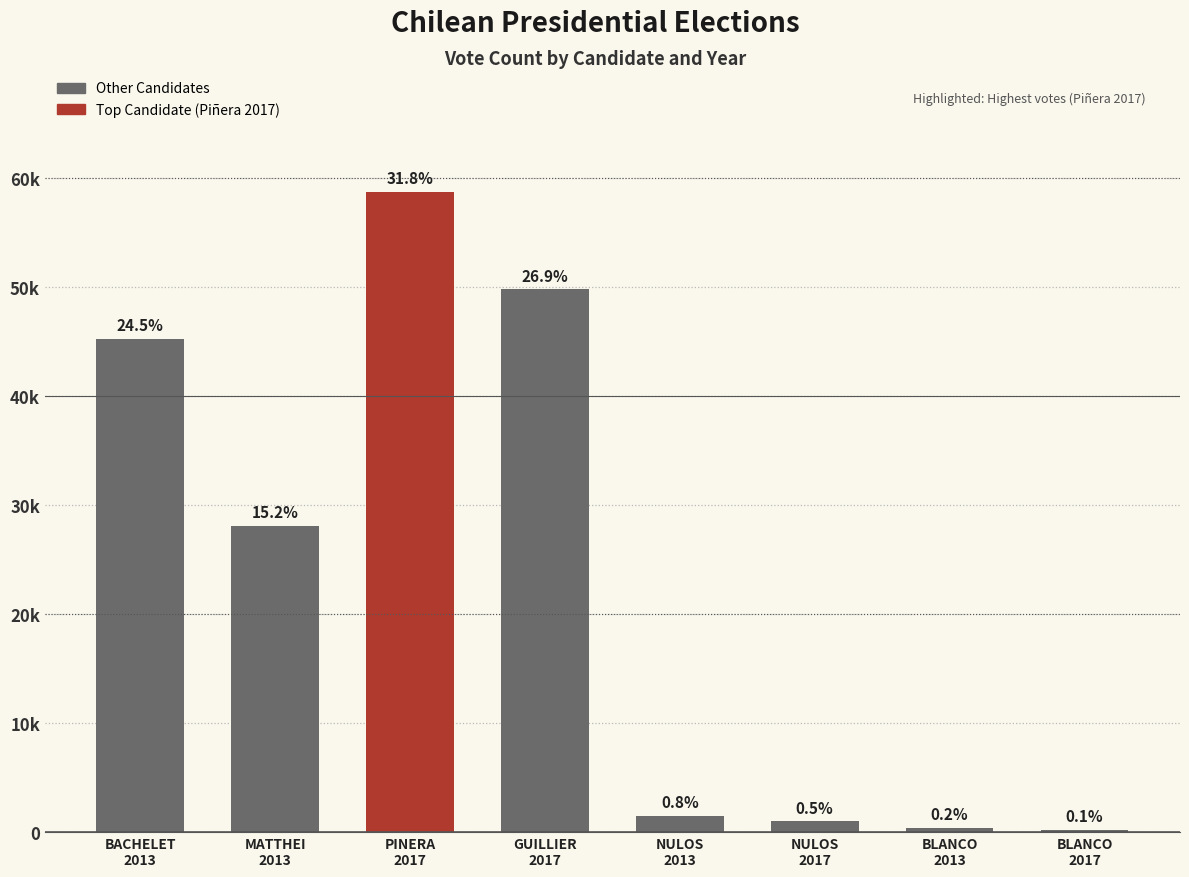

The chart shows a value of 357 at BLANCO
2017. True or false?

False